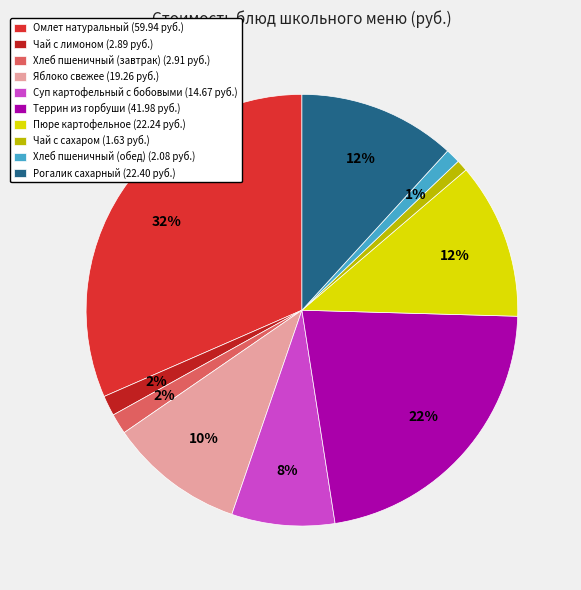

Does Террин из горбуши account for over 50% of the chart?

No